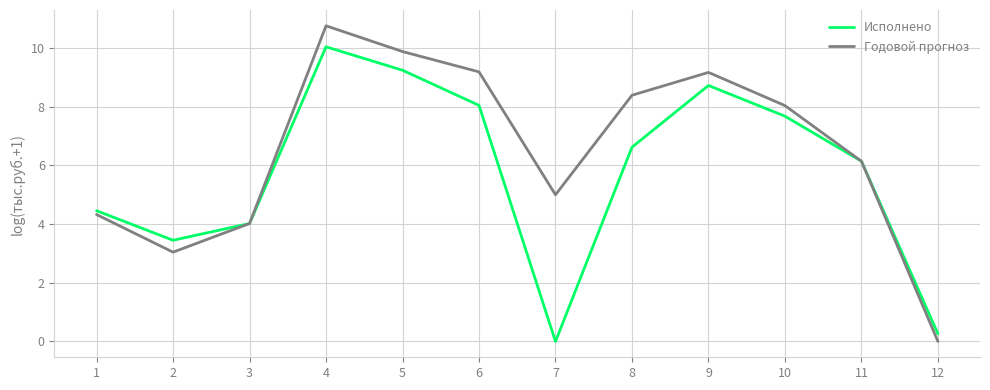

At which category does Годовой прогноз reach its first local valley?

2